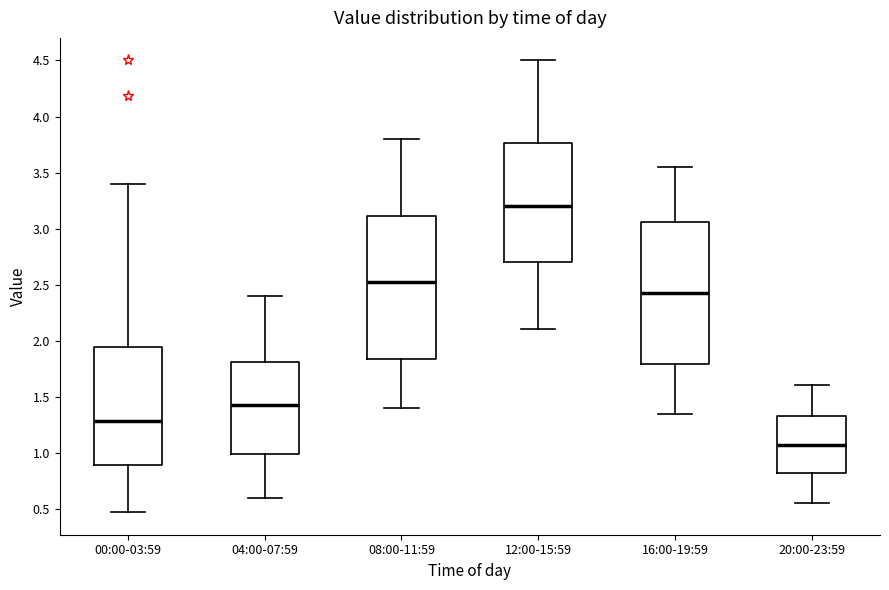

Reading left to right, transcribe this box plot: for each box, give where its median line is, the range the box spans, and where its two whiskers end, as read against the y-axis. The values are not printed on the chart, so give them approximately, as read against the axis.

00:00-03:59: median 1.30, box 0.90 to 1.95, whiskers 0.45 to 3.40
04:00-07:59: median 1.45, box 1.00 to 1.80, whiskers 0.60 to 2.40
08:00-11:59: median 2.55, box 1.85 to 3.10, whiskers 1.40 to 3.80
12:00-15:59: median 3.20, box 2.70 to 3.75, whiskers 2.10 to 4.50
16:00-19:59: median 2.45, box 1.80 to 3.05, whiskers 1.35 to 3.55
20:00-23:59: median 1.05, box 0.80 to 1.35, whiskers 0.55 to 1.60